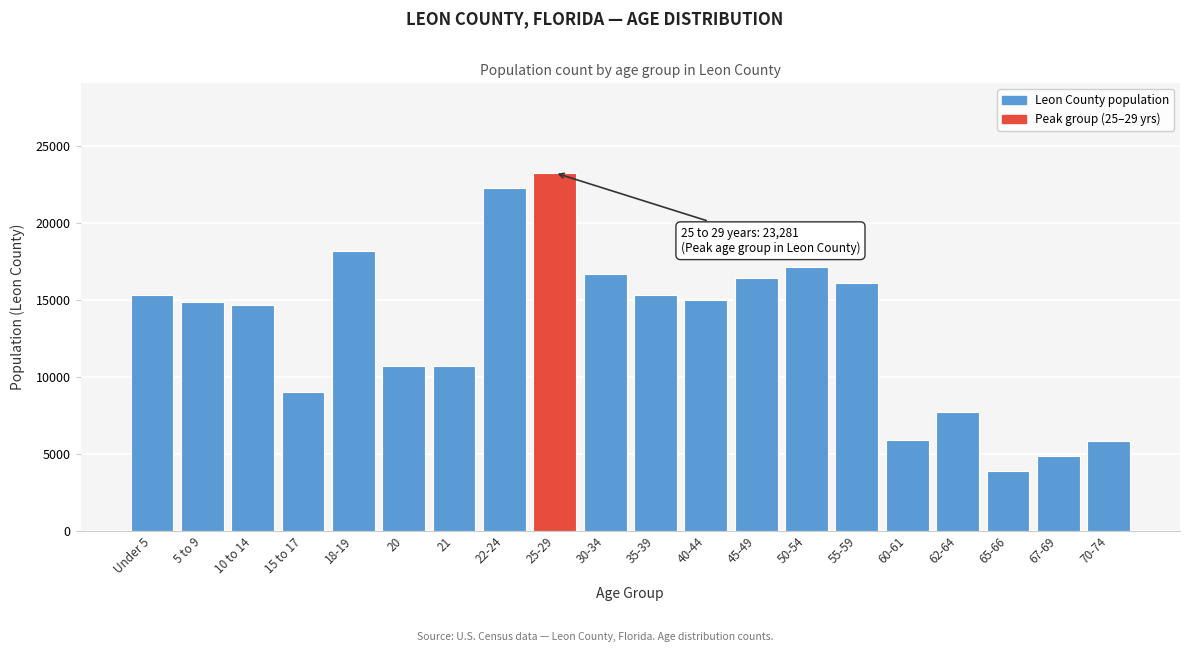

Approximately how many times larger is the value at 35-39 compared to 20?

1.4